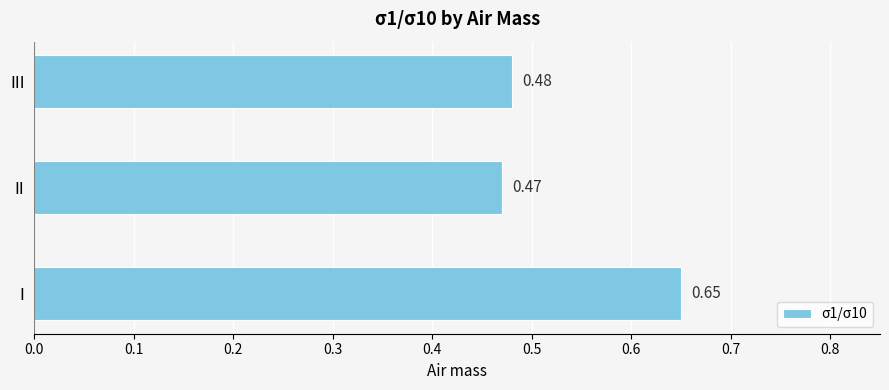

What is the difference between the maximum and minimum values?

0.2